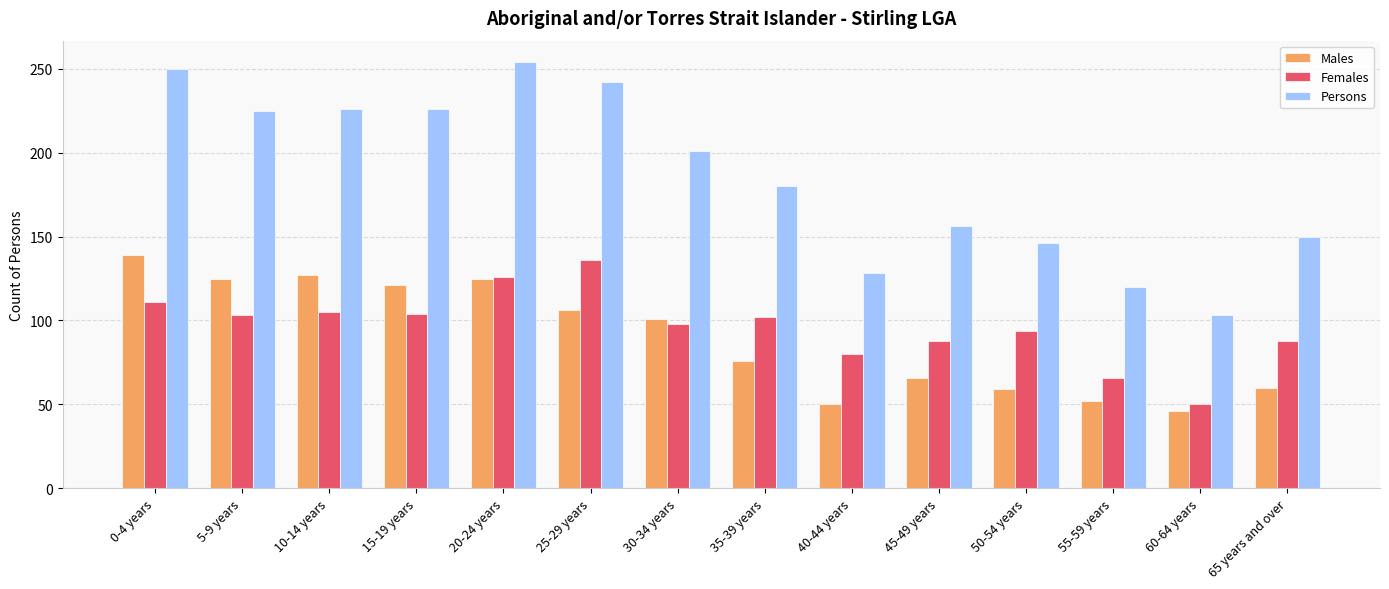

At which label does Females first exceed 102?

0-4 years